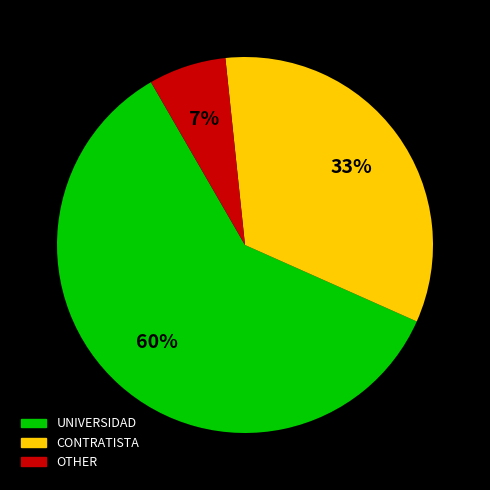

Is the sum of CONTRATISTA and UNIVERSIDAD greater than half?

Yes